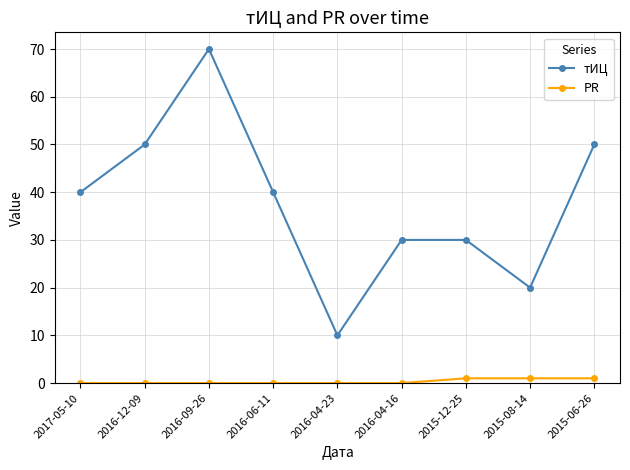

How many interior local valleys does the тИЦ series have?

2